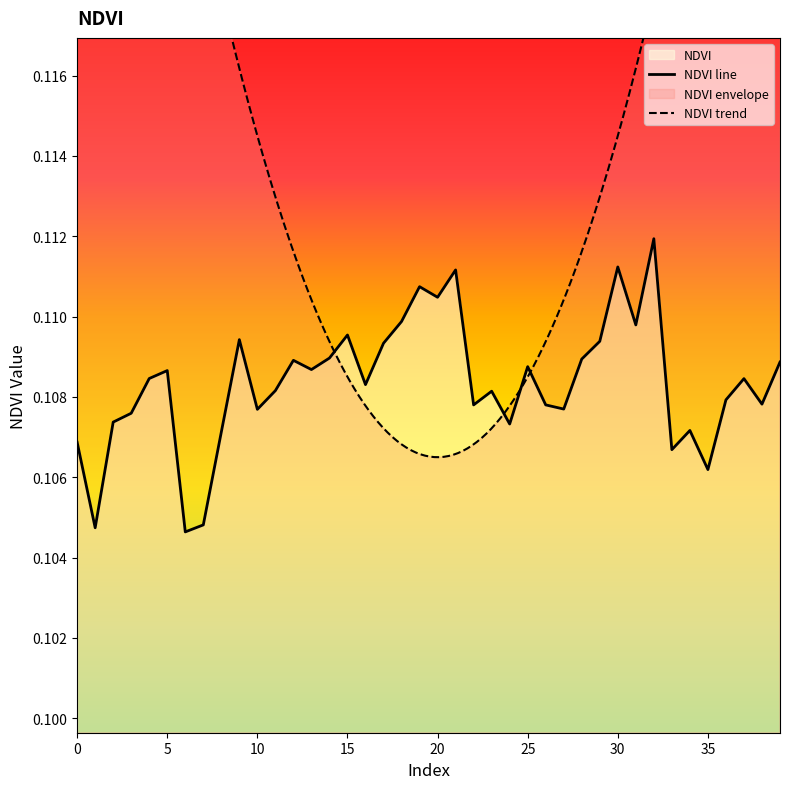

True or false: the data shows 0.2 at 28.

False